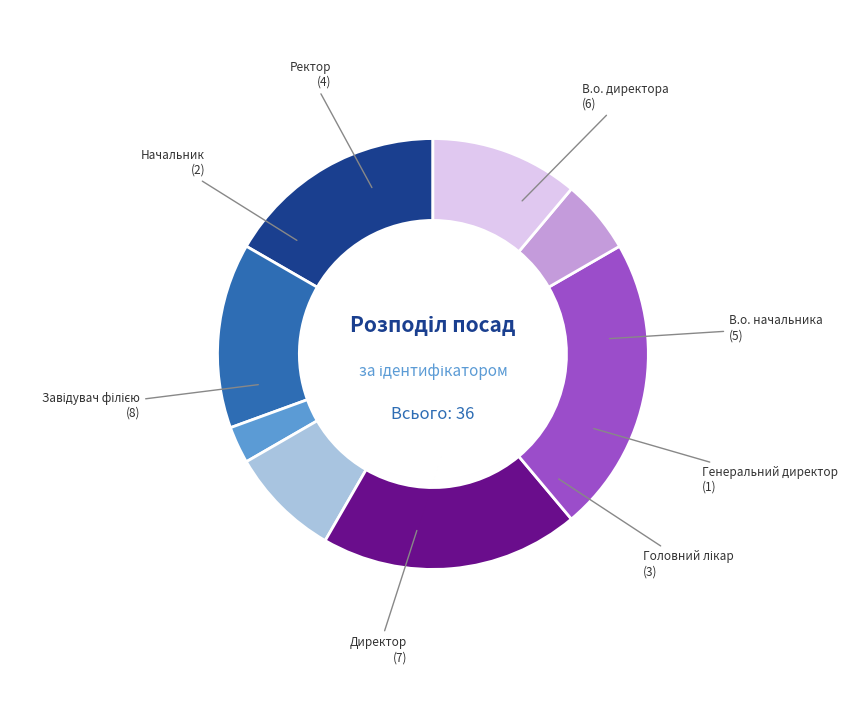

Does any single category account for the majority?

No